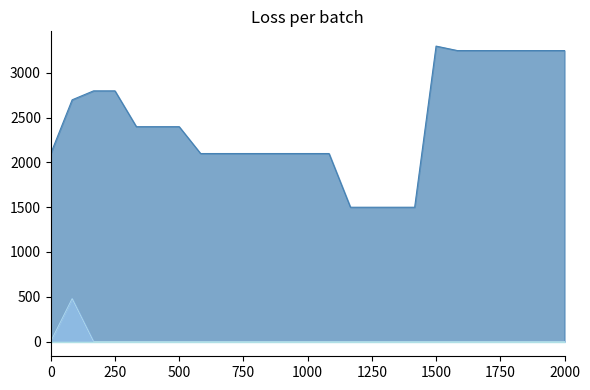

What is the sum of all Aprobado values?

61100.0